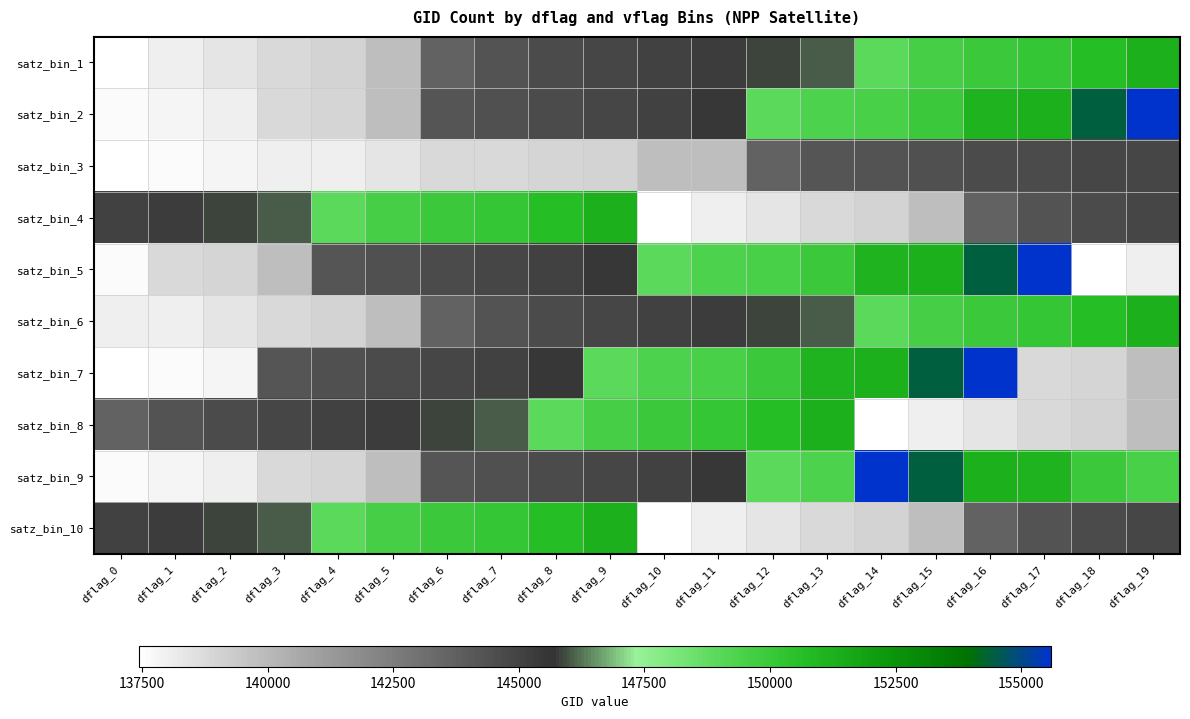

At how many categories does at least one series exceed 0?

20